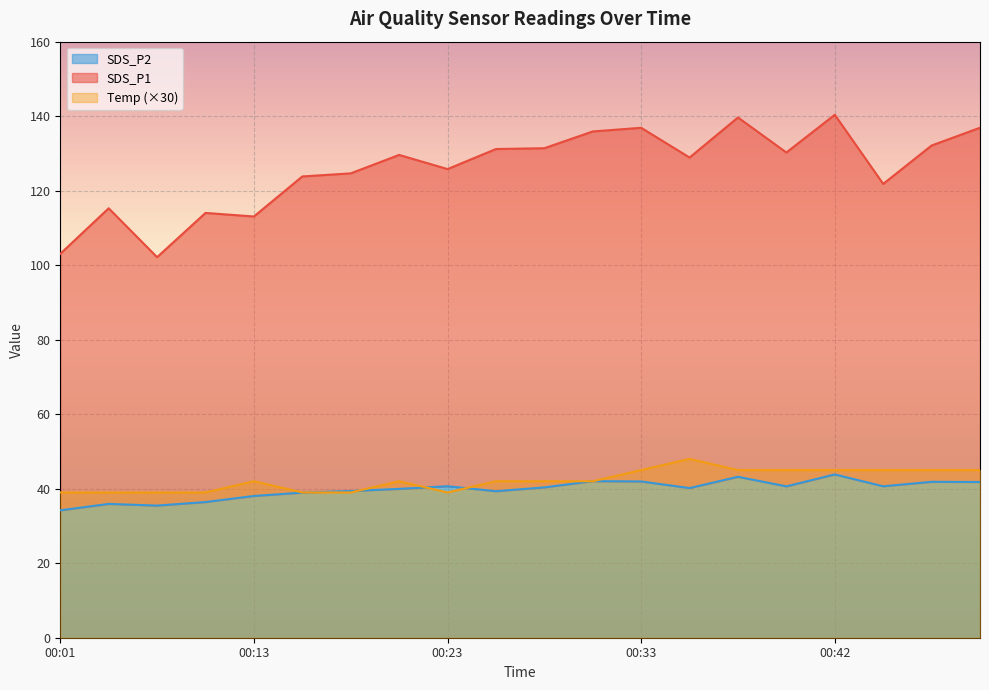

What is the value of the SDS_P2 point at the 6th from the left?

39.0